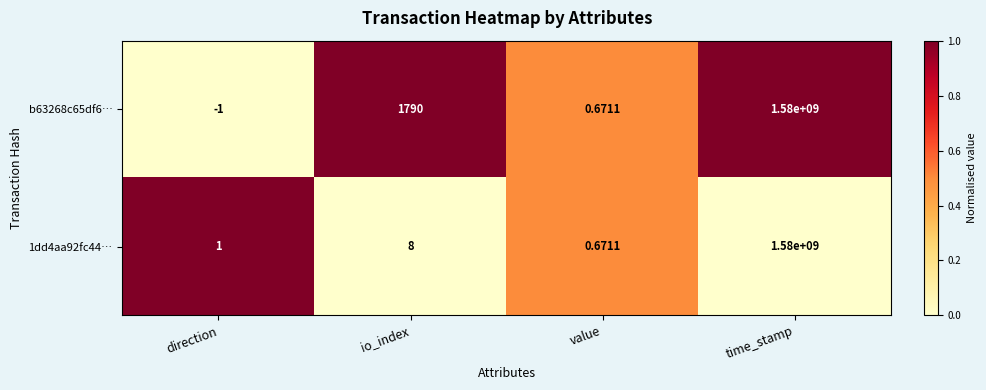

At how many categories does at least one series exceed 0?

4